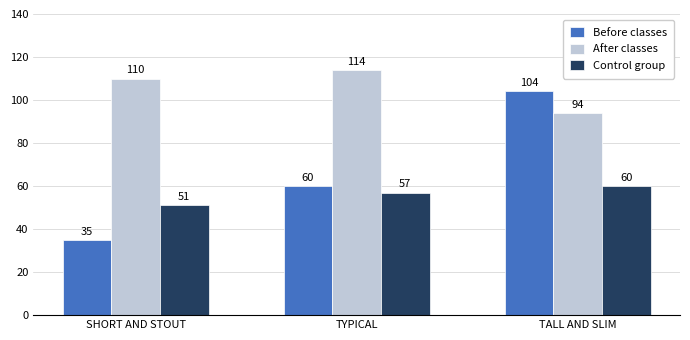

At TYPICAL, list the series in order from largest to smallest.

After classes, Before classes, Control group